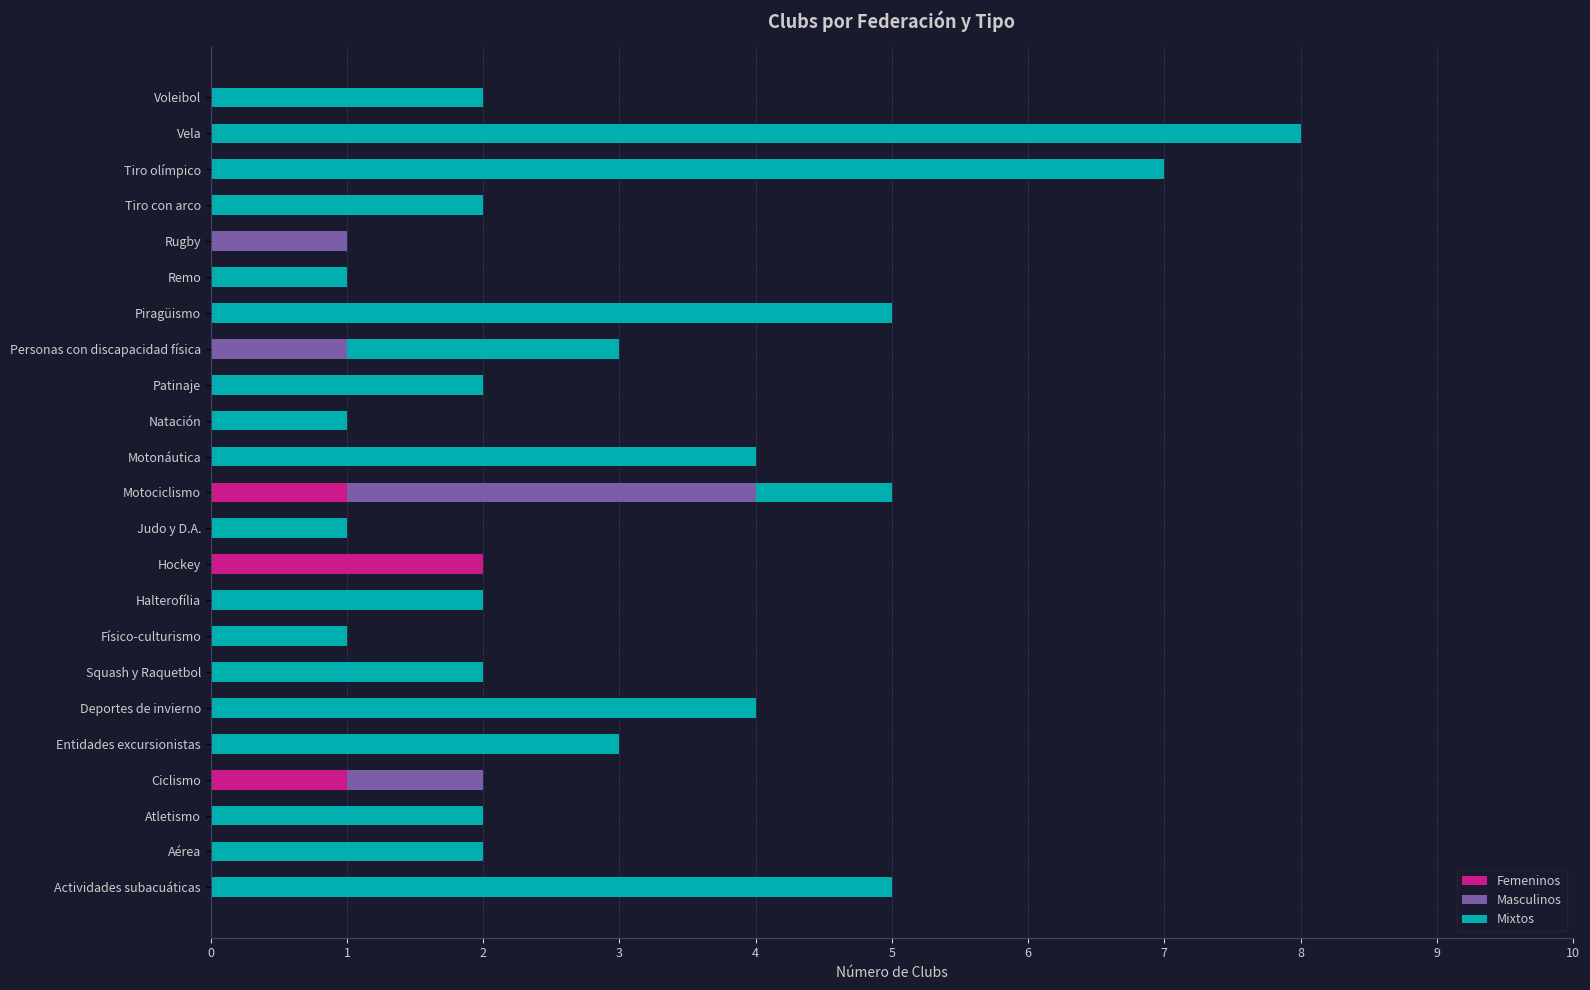

What is the sum of all Femeninos values?

4